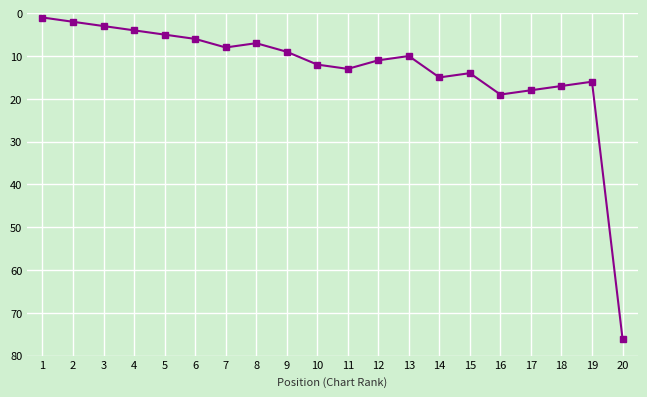

List the labels in order of value, largest first.

20, 16, 17, 18, 19, 14, 15, 11, 10, 12, 13, 9, 7, 8, 6, 5, 4, 3, 2, 1